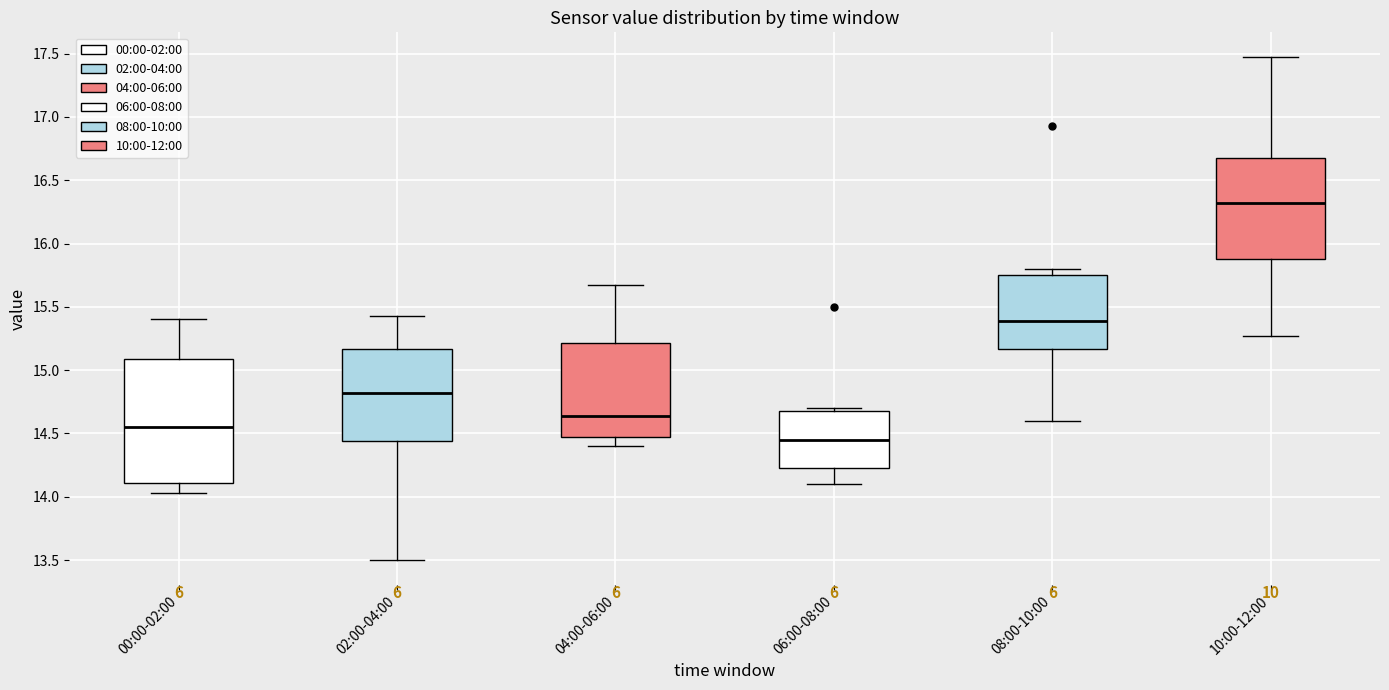

Reading left to right, transcribe this box plot: for each box, give where its median line is, the range the box spans, and where its two whiskers end, as read against the y-axis. The values are not printed on the chart, so give them approximately, as read against the axis.

00:00-02:00: median 14.55, box 14.10 to 15.10, whiskers 14.05 to 15.40
02:00-04:00: median 14.80, box 14.45 to 15.15, whiskers 13.50 to 15.45
04:00-06:00: median 14.65, box 14.45 to 15.20, whiskers 14.40 to 15.65
06:00-08:00: median 14.45, box 14.25 to 14.70, whiskers 14.10 to 14.70 (just above the box's upper edge)
08:00-10:00: median 15.40, box 15.15 to 15.75, whiskers 14.60 to 15.80
10:00-12:00: median 16.30, box 15.90 to 16.70, whiskers 15.25 to 17.45